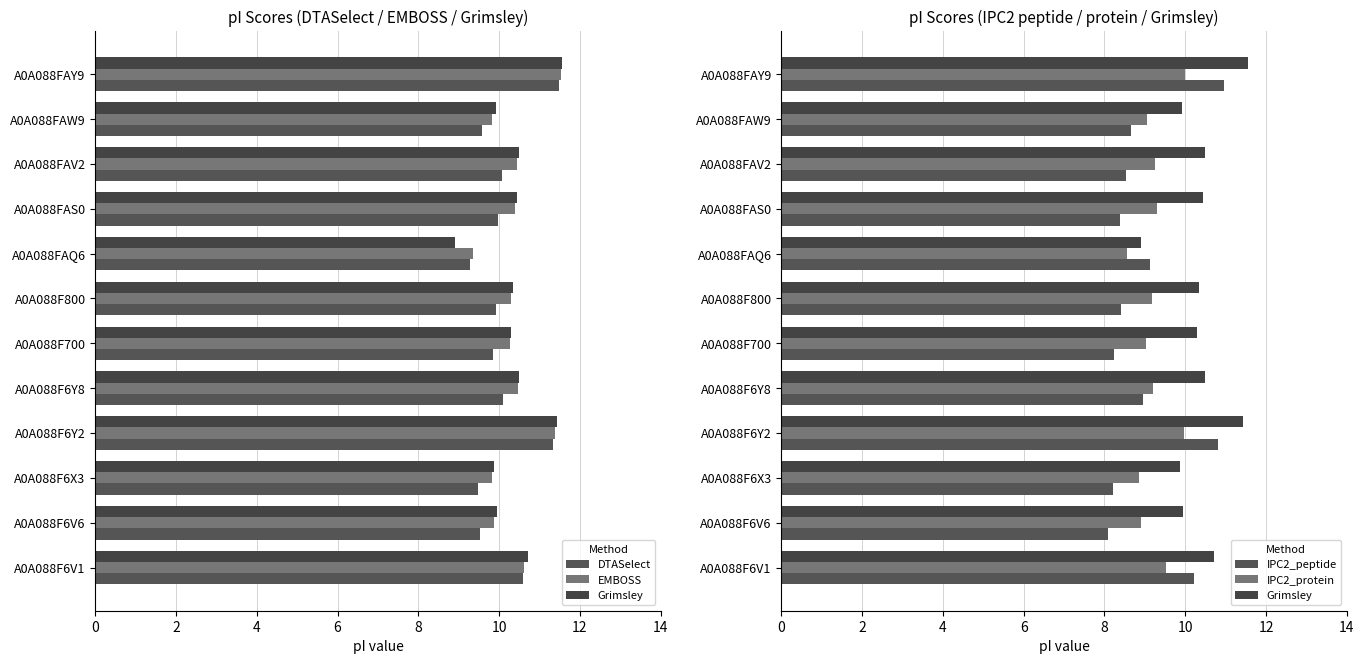

Which series has the largest range (max minus min)?

IPC2_peptide